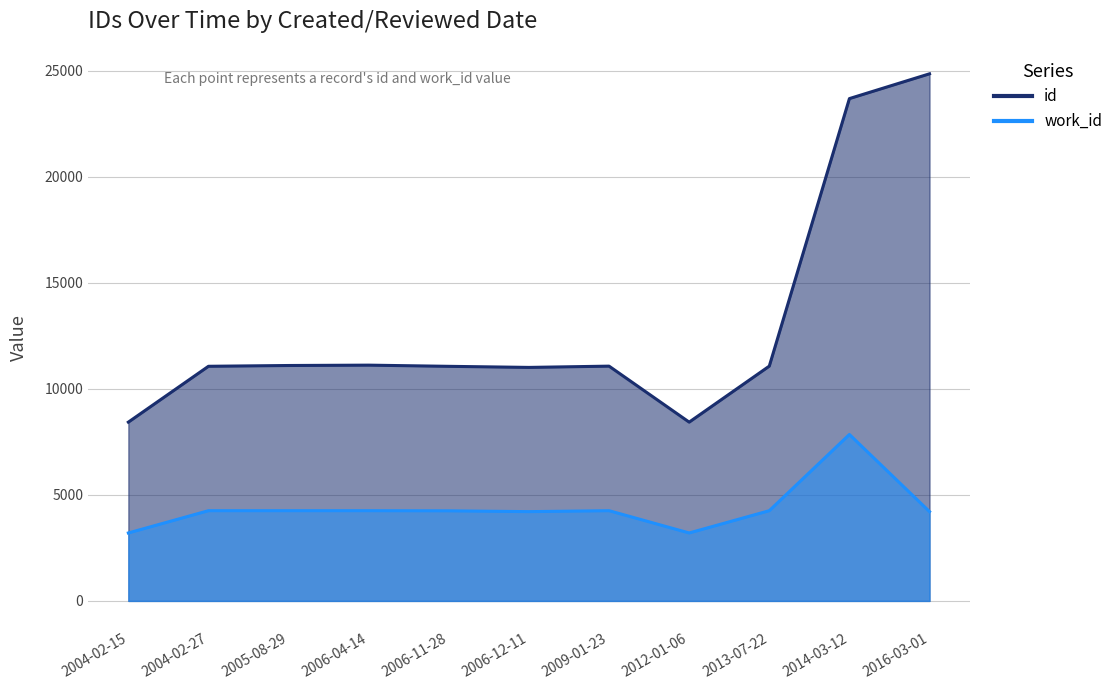

Which series has the largest total across all categories?

id